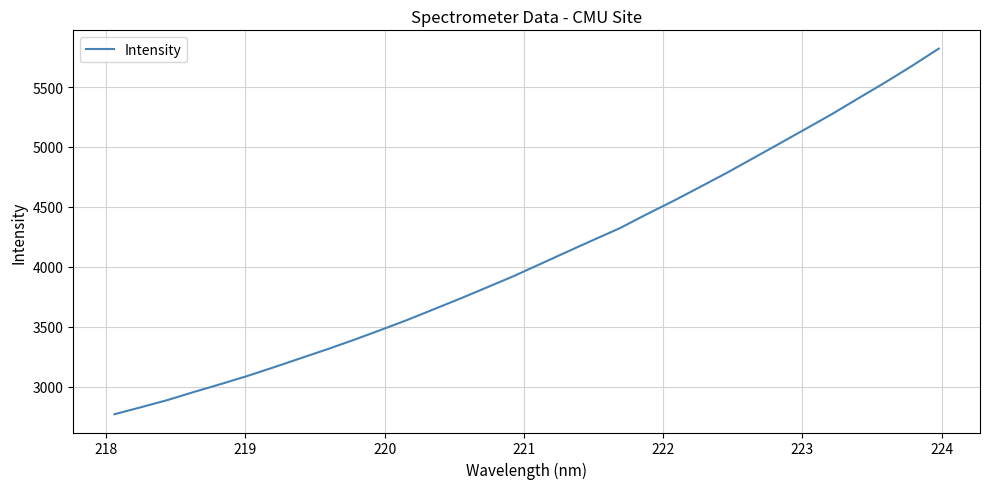

What is the smallest value displayed?

2769.6